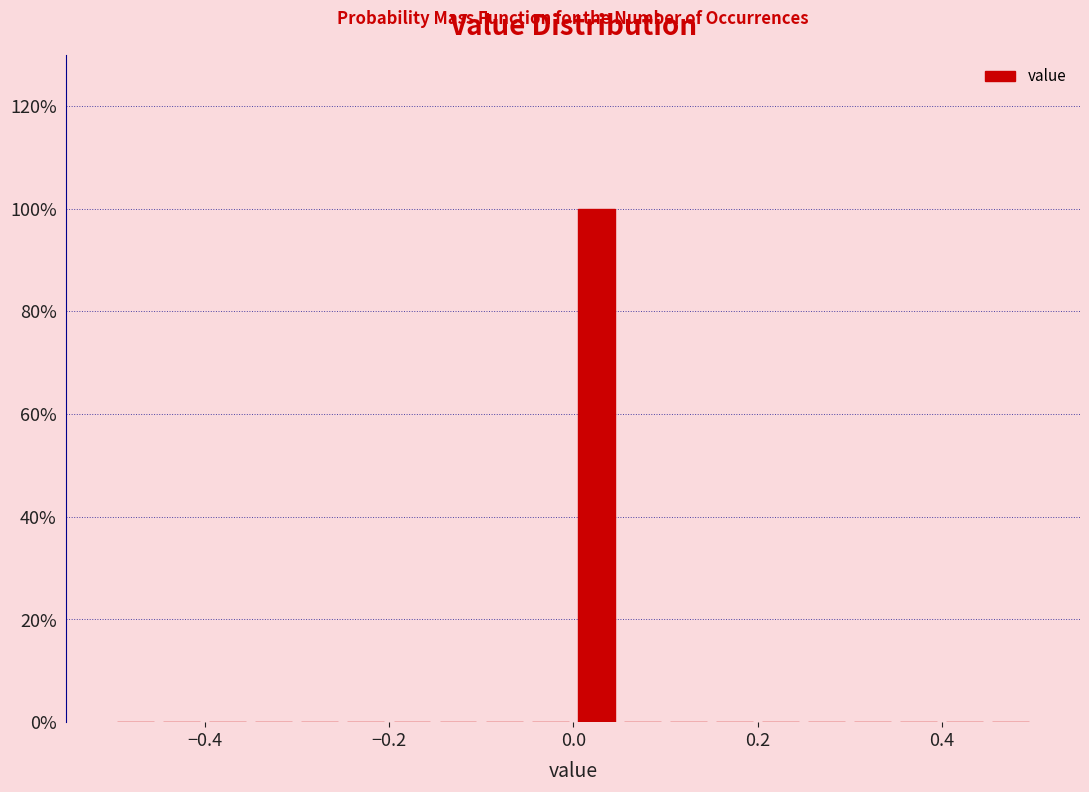

Read against the x-axis, roughly where is the centre of the tallest bar?

0.02